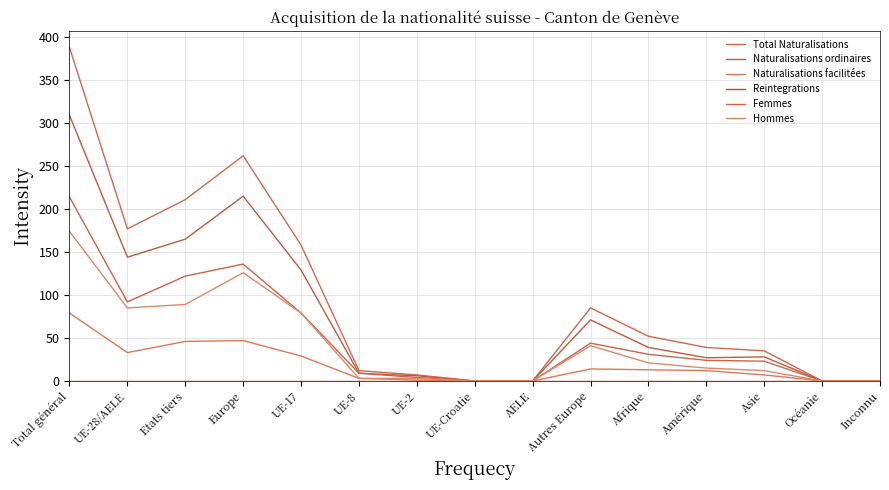

What is the difference between the second highest and second lowest values in the Naturalisations facilitées series?

47